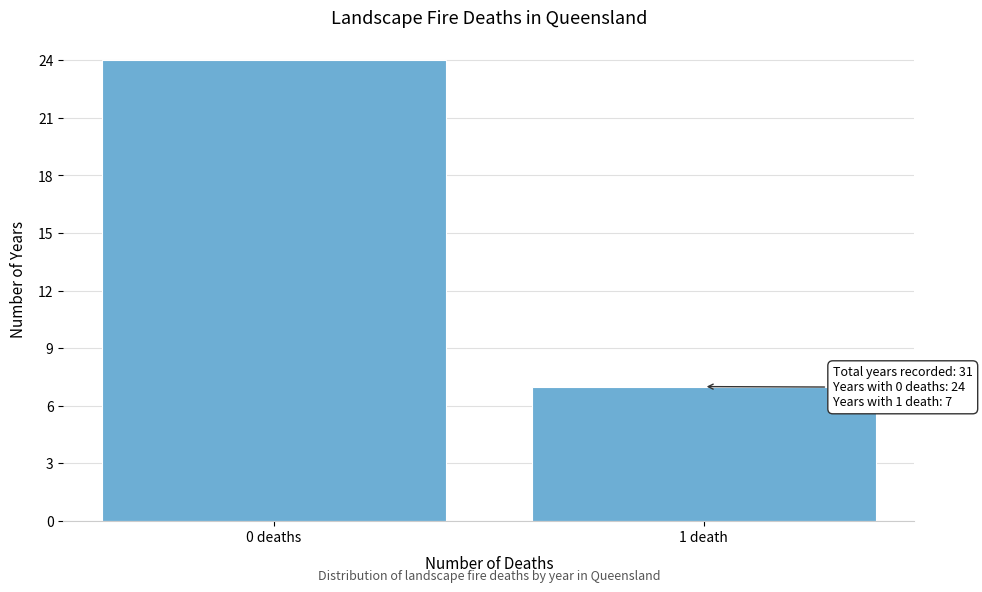

Reading left to right, what are all the values shown in this chart?

0 deaths=24	1 death=7